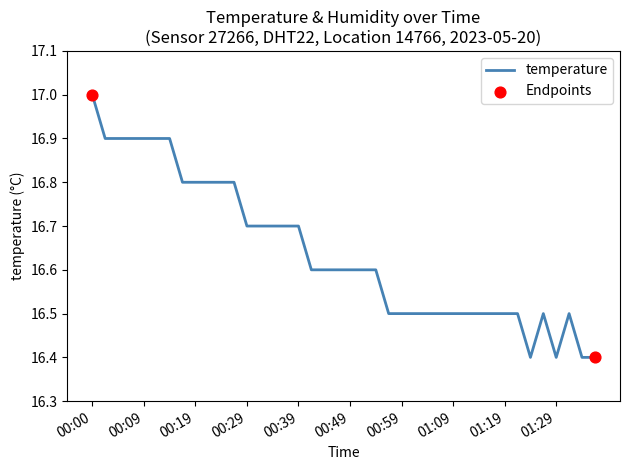

What is the maximum value shown in the chart?

17.0